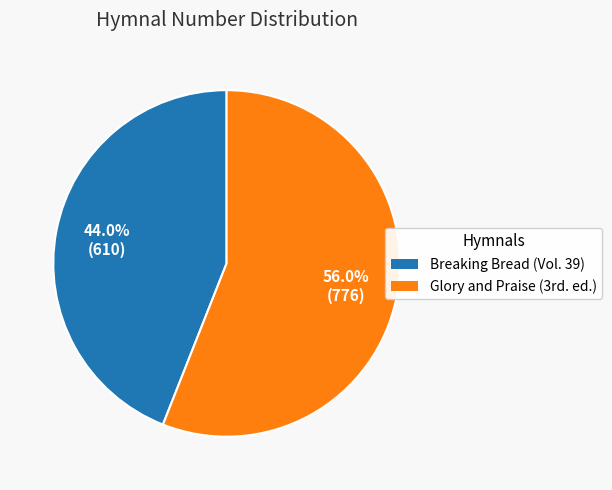

Is it true that Breaking Bread (Vol. 39) is 44% of the pie?

True